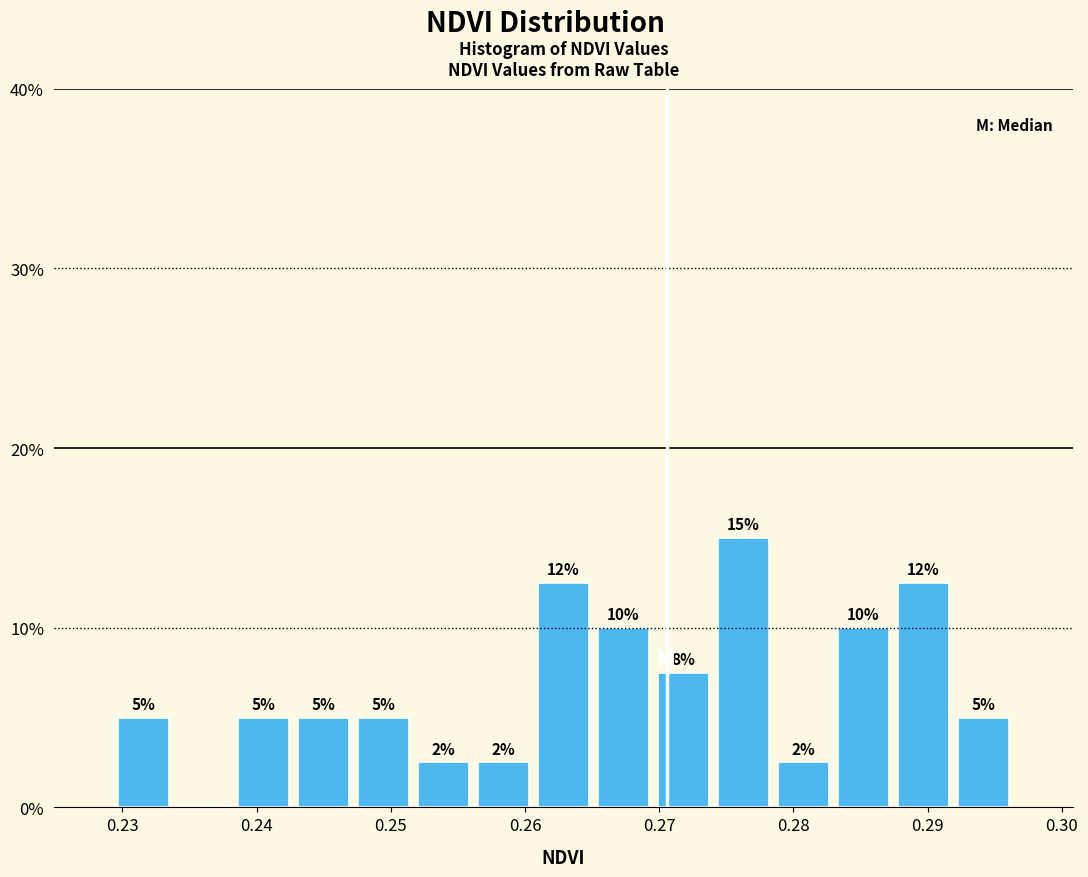

Over which range of the x-axis is the bar tallest?

0.274 to 0.279